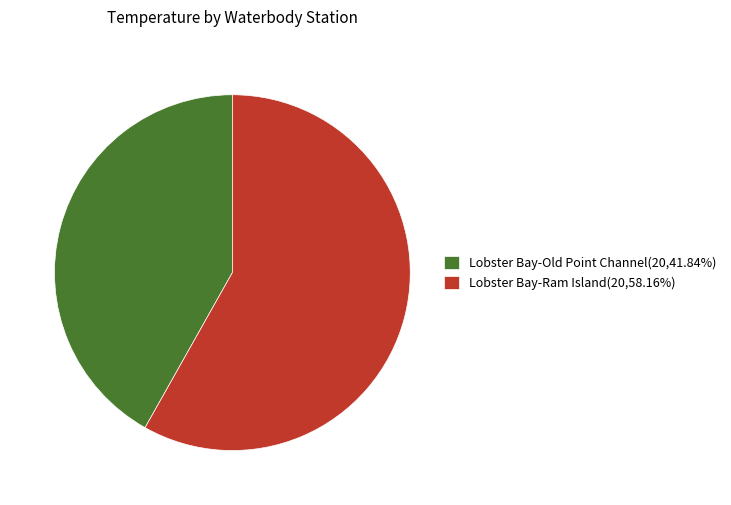

Does Lobster Bay-Ram Island(20,58.16%) account for over 50% of the chart?

Yes